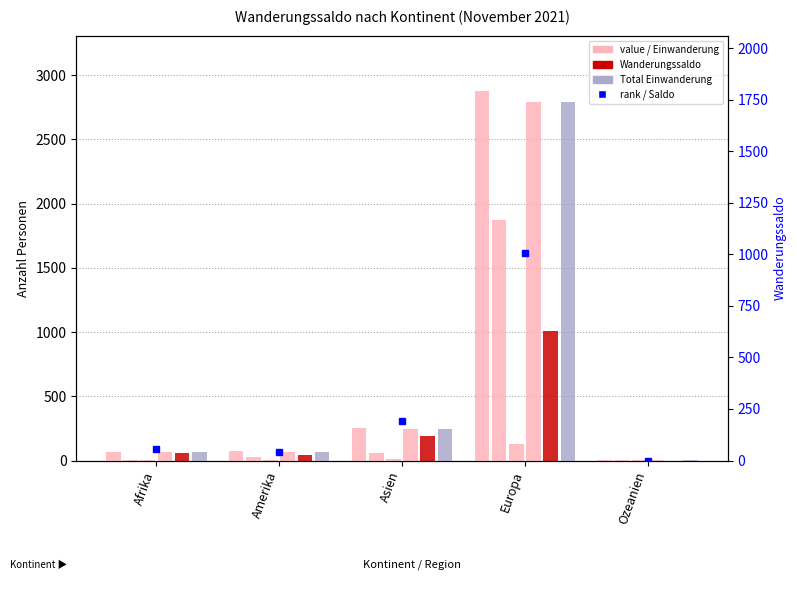

Count the number of categories in the chart.

5